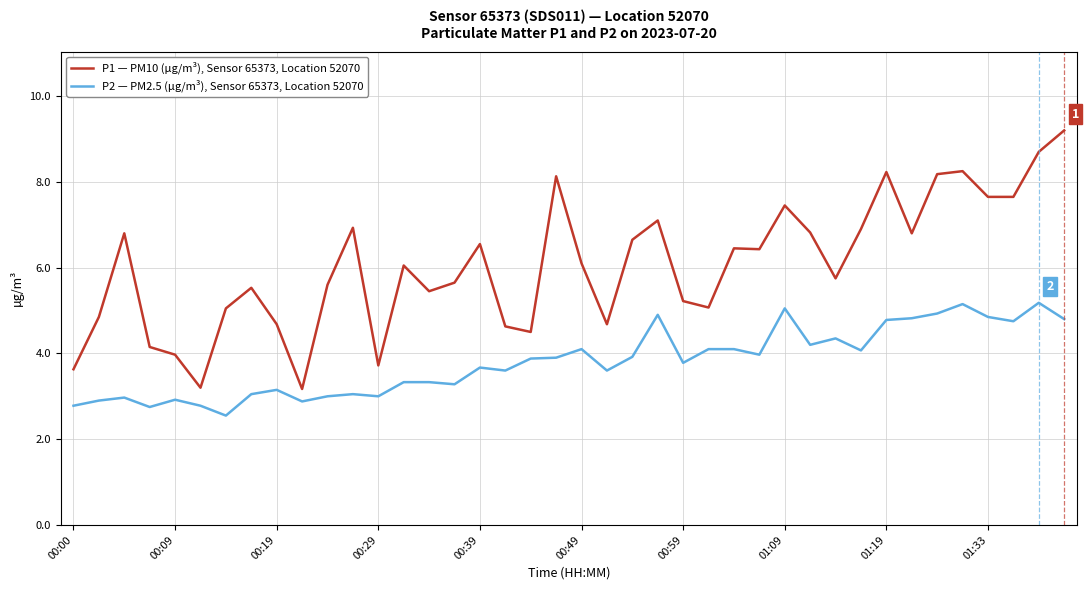

True or false: P2 — PM2.5 (µg/m³), Sensor 65373, Location 52070 and P1 — PM10 (µg/m³), Sensor 65373, Location 52070 cross at least once.

False